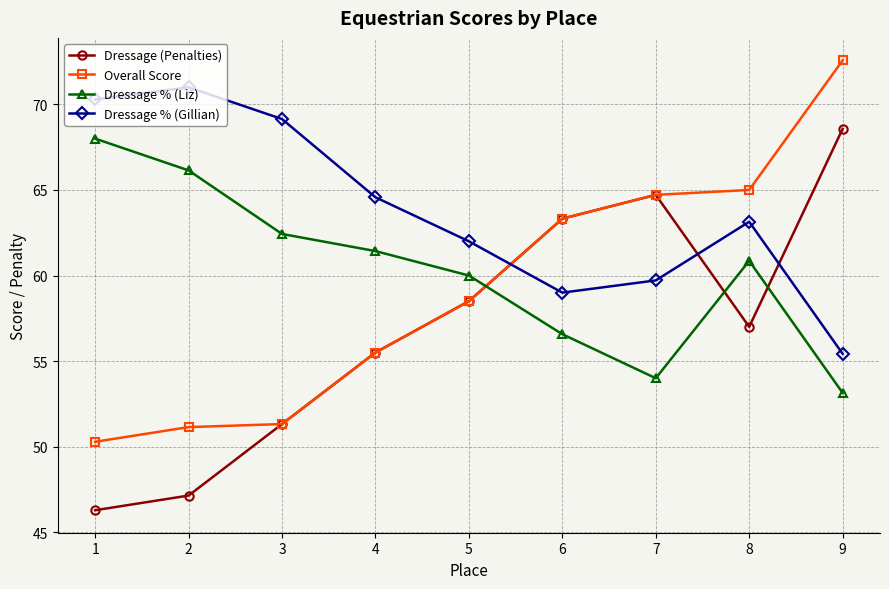

How many data points in Dressage (Penalties) are less than 57?

4